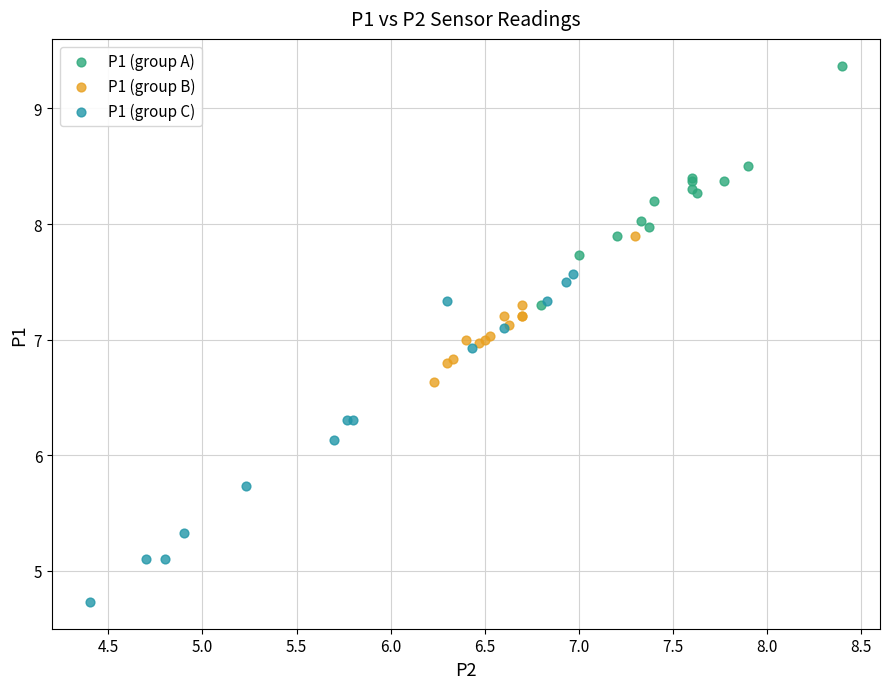

What are all the series names shown in the legend?

P1 (group A), P1 (group B), P1 (group C)